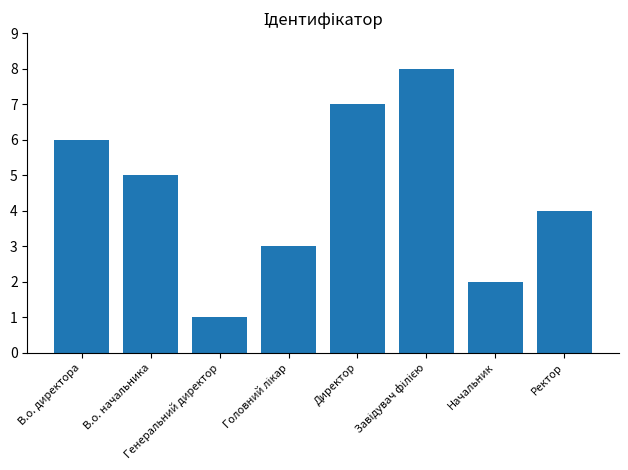

What is the difference between the second highest and minimum values?

6